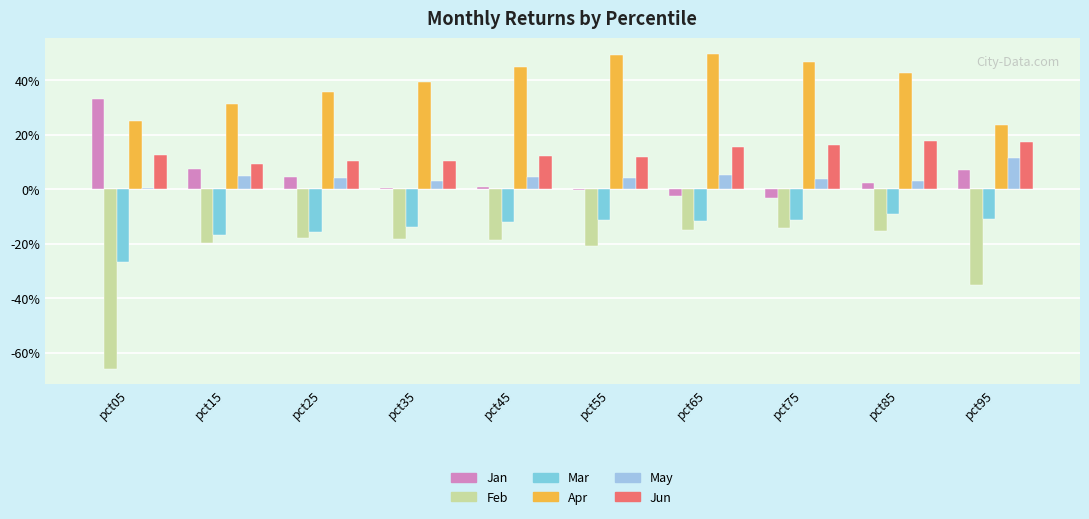

Are the bars grouped side by side (vs. stacked)?

Yes